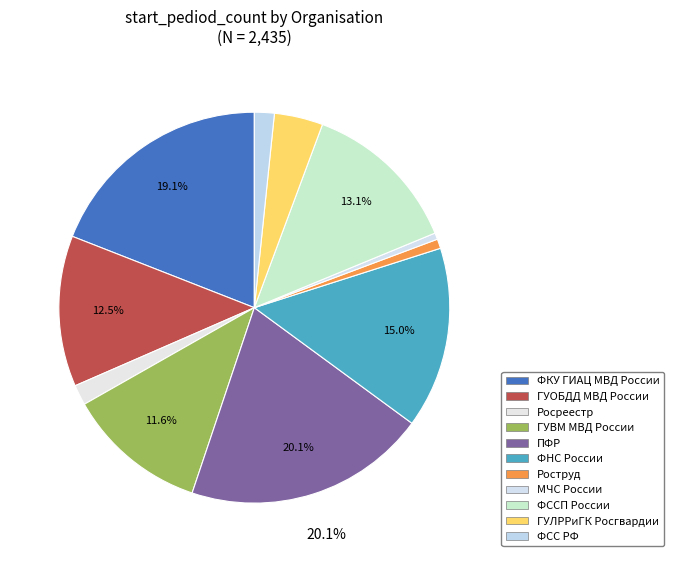

Rank the categories by value from highest to lowest.

ПФР, ФКУ ГИАЦ МВД России, ФНС России, ФССП России, ГУОБДД МВД России, ГУВМ МВД России, ГУЛРРиГК Росгвардии, Росреестр, ФСС РФ, Роструд, МЧС России